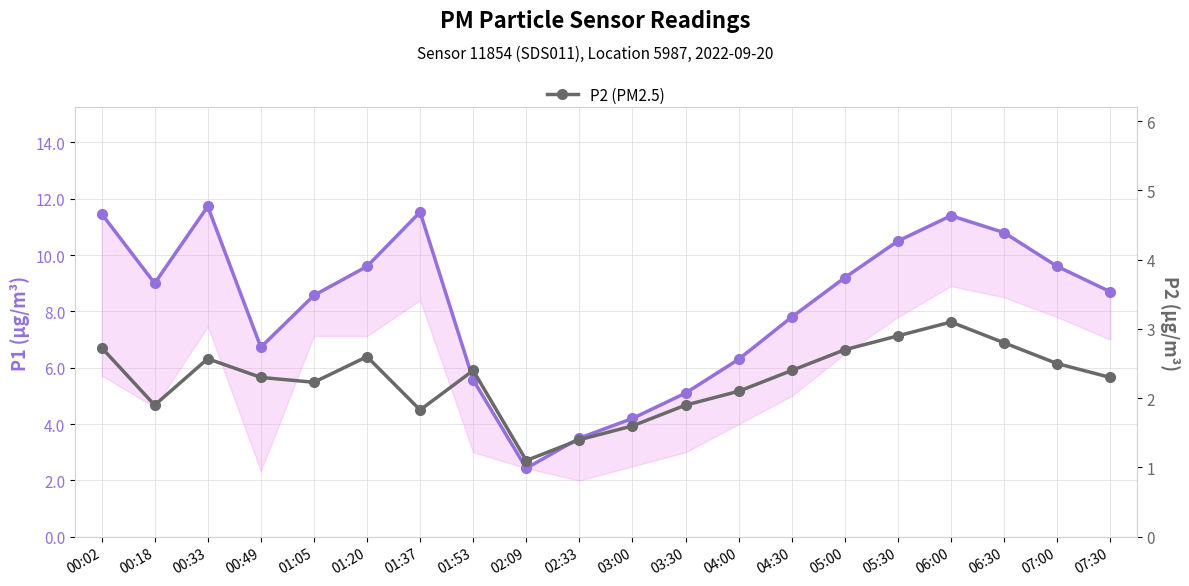

Between 00:02 and 01:05, which series saw the biggest shift?

P1 (PM10)